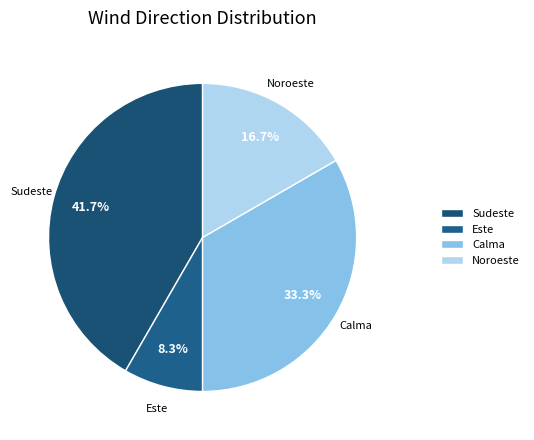

Rank the categories by value from highest to lowest.

Sudeste, Calma, Noroeste, Este